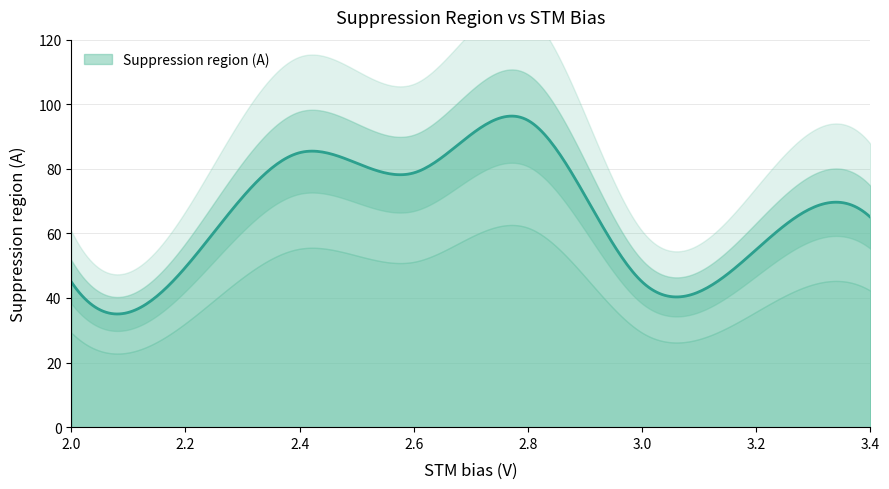

Rank the categories by value from lowest to highest.

2.0, 3.0, 2.2, 3.2, 3.4, 2.6, 2.4, 2.8